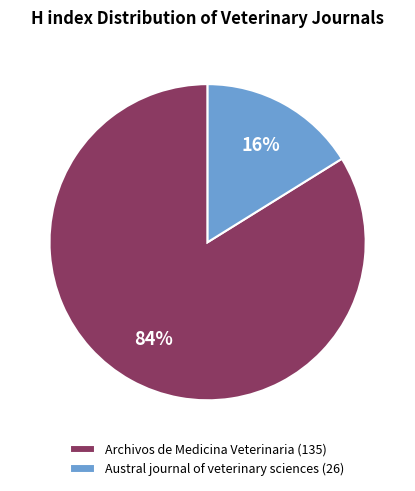

Which category has the biggest portion of the pie?

Archivos de Medicina Veterinaria